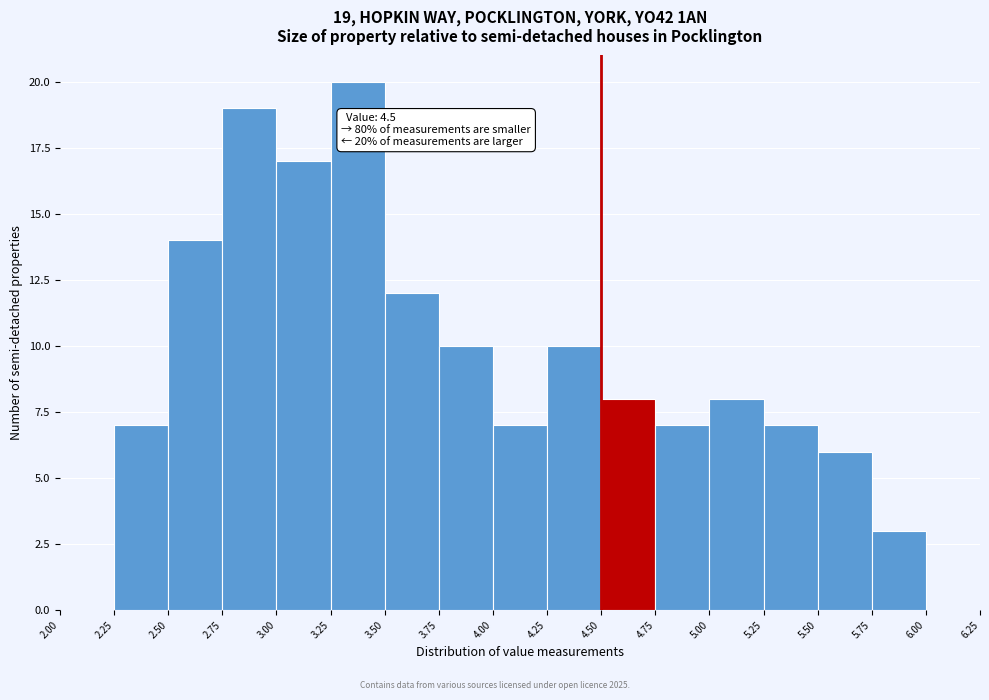

Over which range of the x-axis is the bar tallest?

3.25 to 3.50